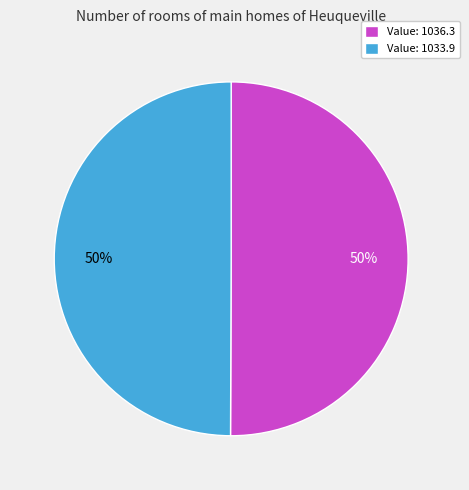

What is the ratio of the value at Value: 1033.9 to the value at Value: 1036.3?

1.0